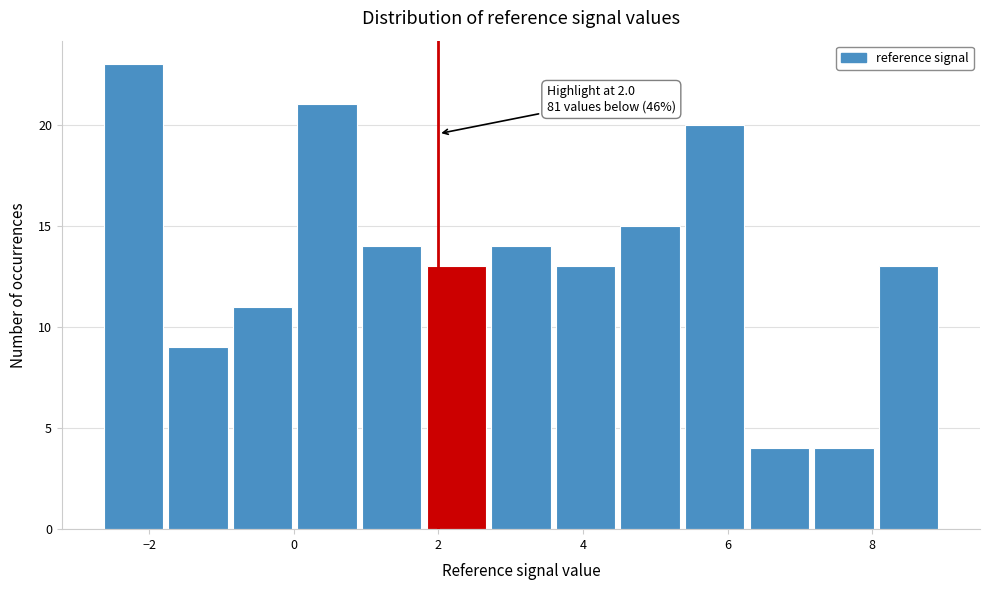

Over which range of the x-axis is the bar tallest?

-2.6 to -1.8